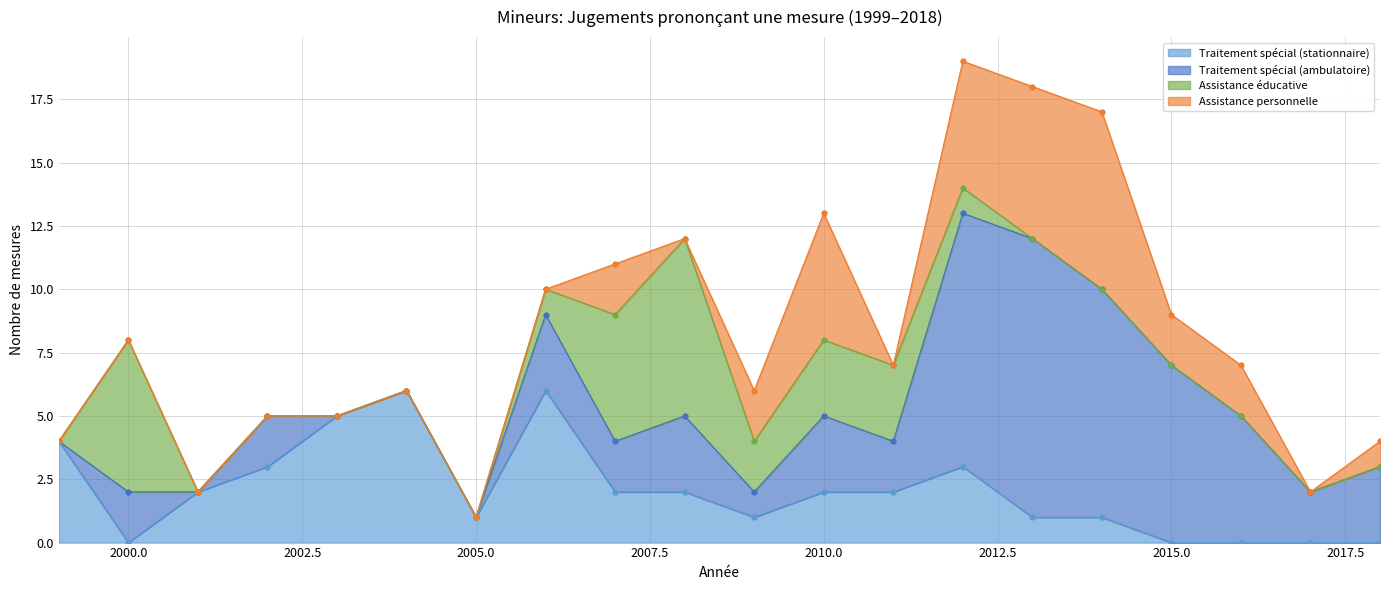

Which series has the widest spread of values?

Traitement spécial (ambulatoire)